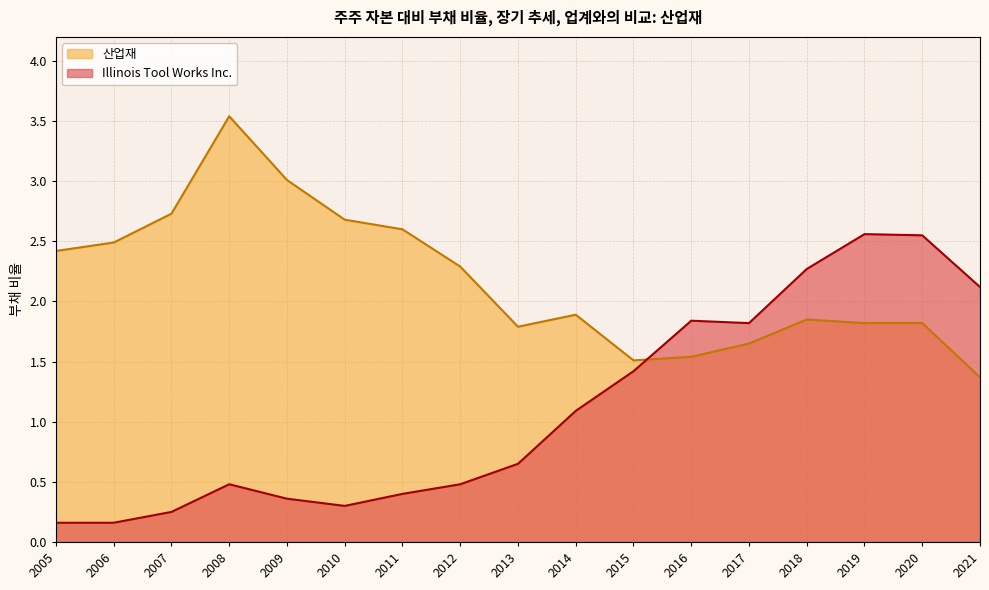

How many interior local valleys does the 산업재 series have?

2